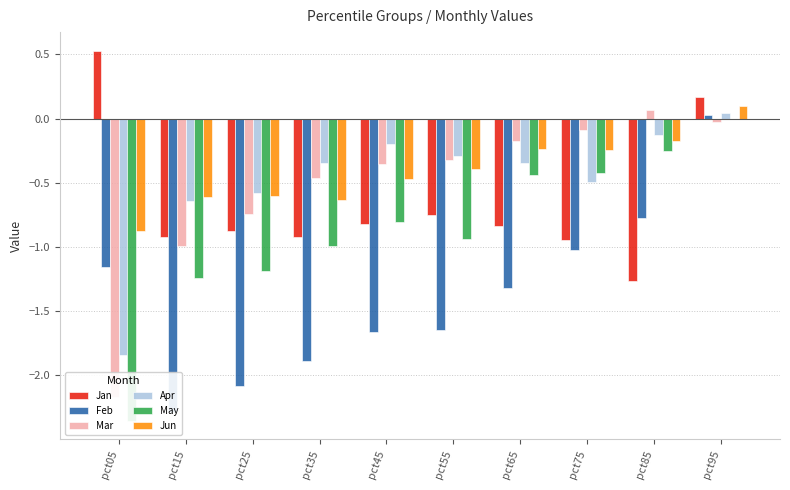

The Apr series shows -0.3 at pct65. True or false?

True